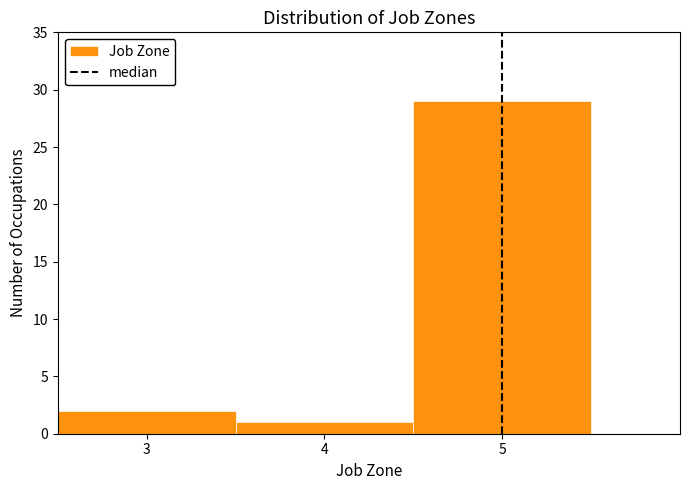

Over which range of the x-axis is the bar tallest?

4.5 to 5.5